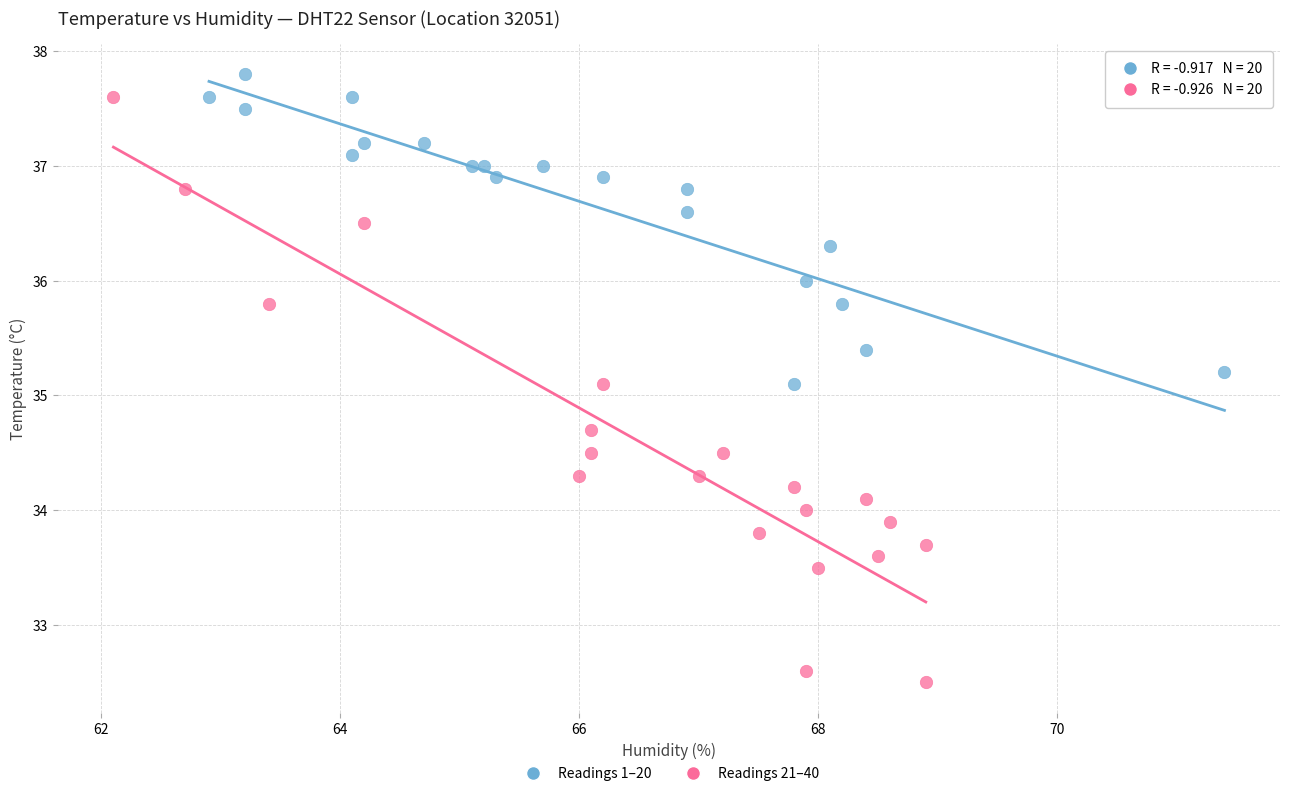

Which series contains the lowest Y value?

Readings 21–40